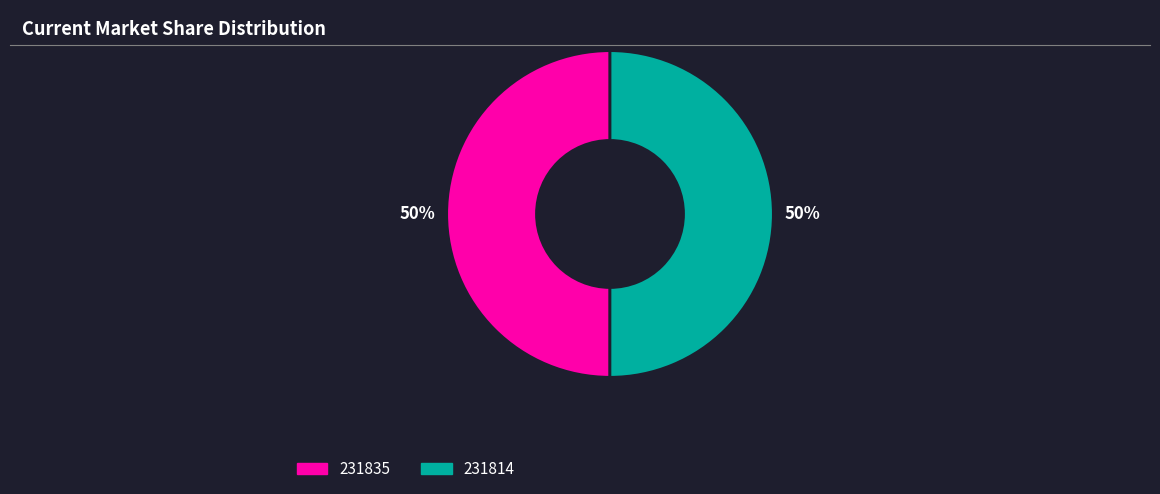

Is it true that 231835 is 38% of the pie?

False